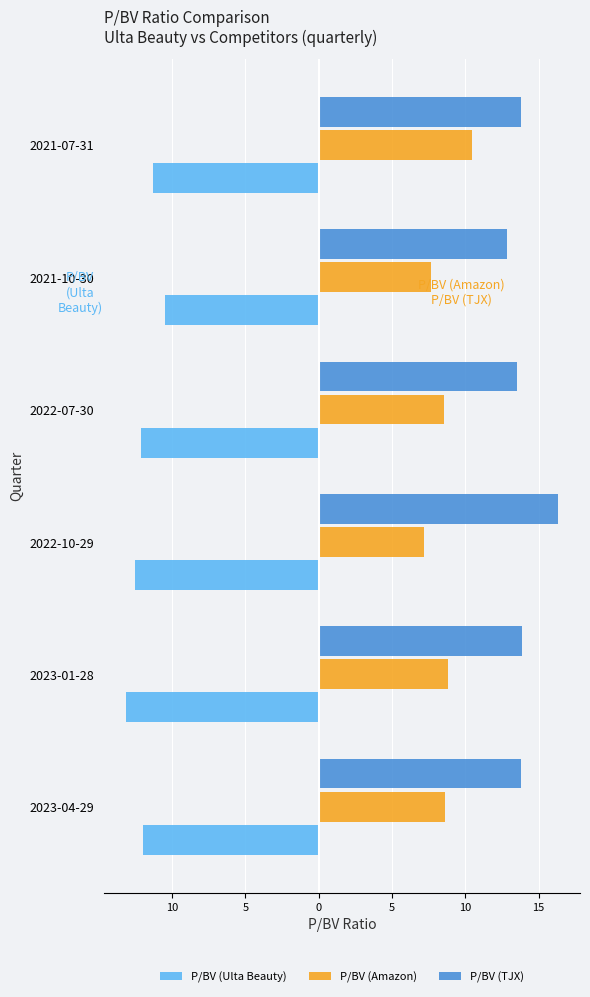

What are all the series names shown in the legend?

P/BV (Ulta Beauty), P/BV (Amazon), P/BV (TJX)